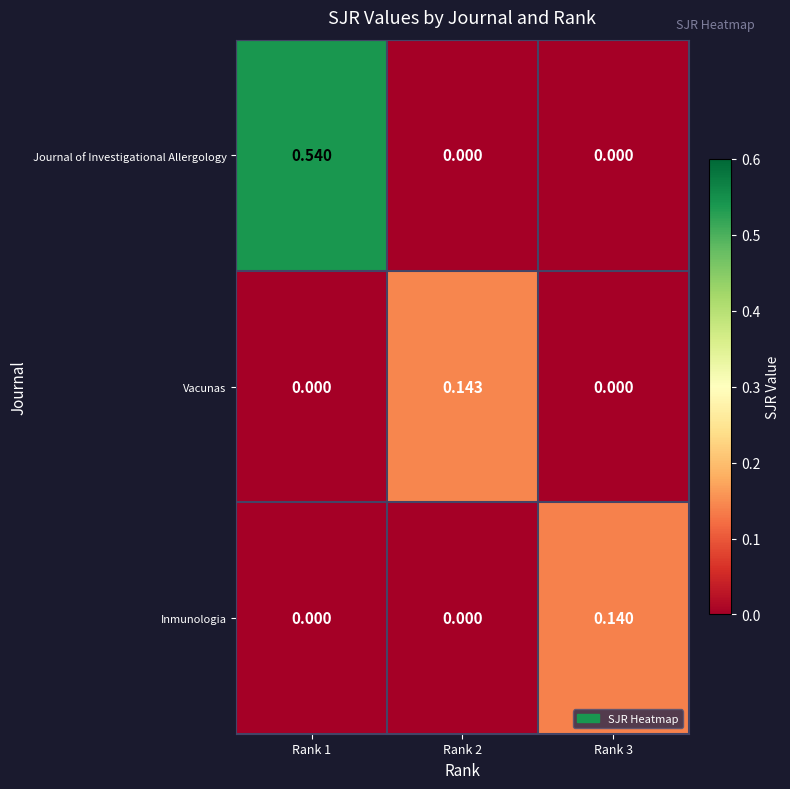

Which series has the largest total across all categories?

Journal of Investigational Allergology